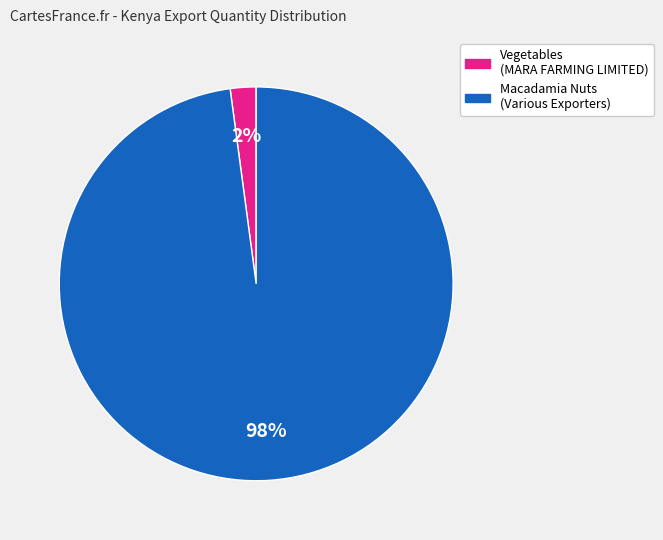

Does any single category account for the majority?

Yes